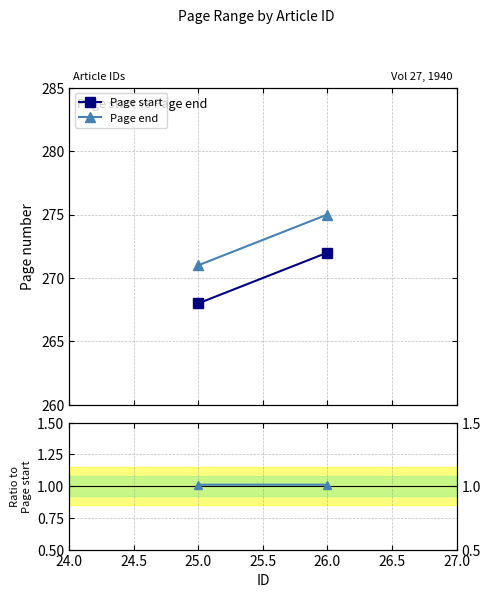

Reading left to right, list all the values displayed in this chart.

Page start: 268.0	272.0
Page end: 271.0	275.0
Ratio to Page start: 1.0	1.0